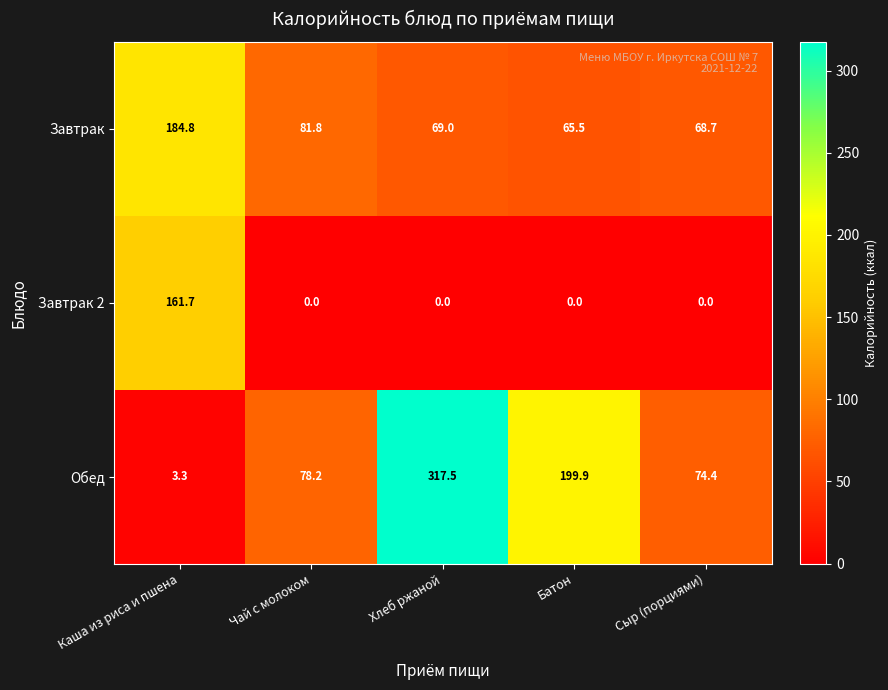

Reading right to left, list all the values displayed in this chart.

Завтрак: 68.7	65.5	69.0	81.8	184.8
Завтрак 2: 0.0	0.0	0.0	0.0	161.7
Обед: 74.4	199.9	317.5	78.2	3.3